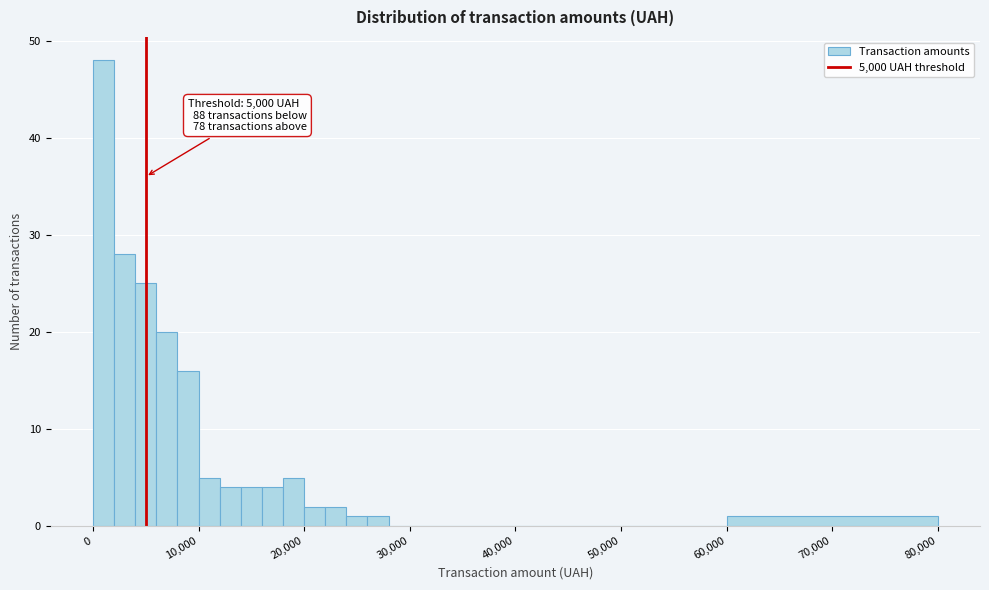

Read against the x-axis, roughly where is the centre of the tallest bar?

1000